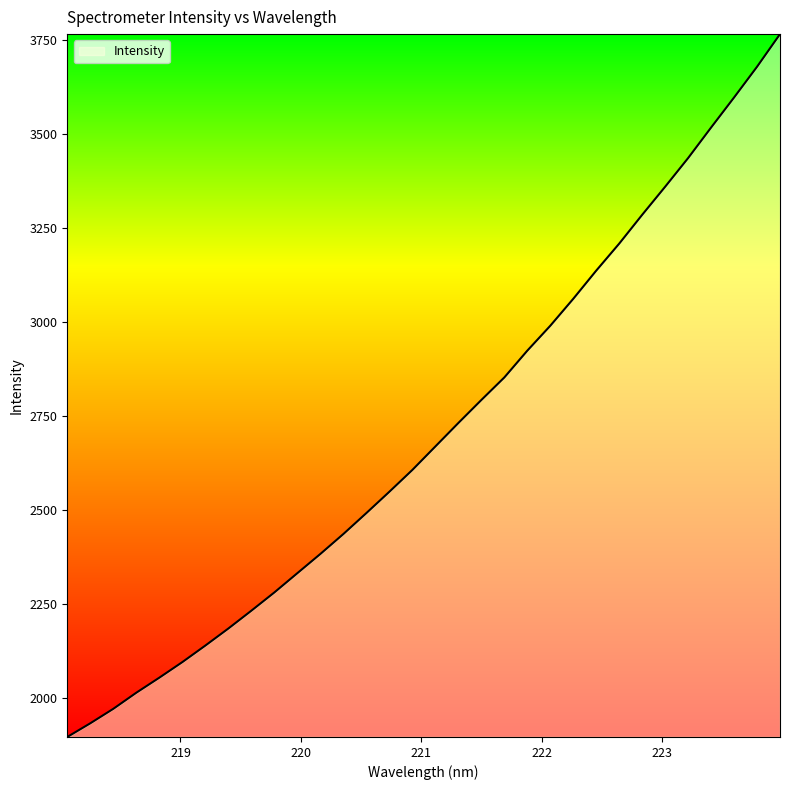

How many lines are shown in the chart?

1